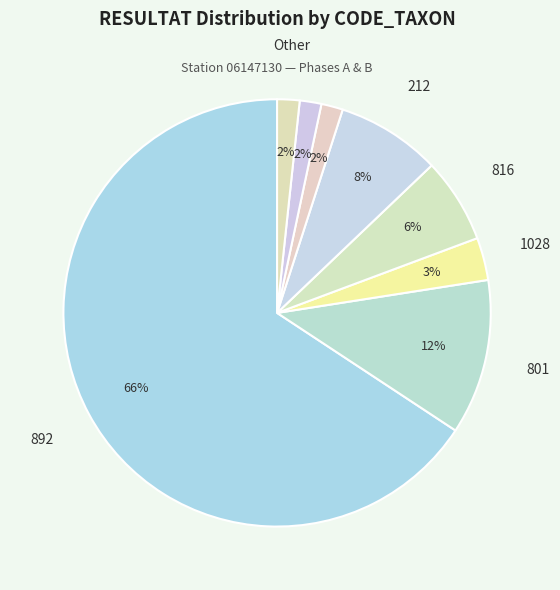

How many segments does this pie chart have?

8